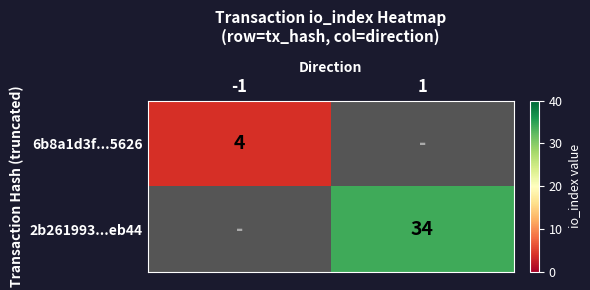

The value of 6b8a1d3f...5626 at -1 is 4. True or false?

True